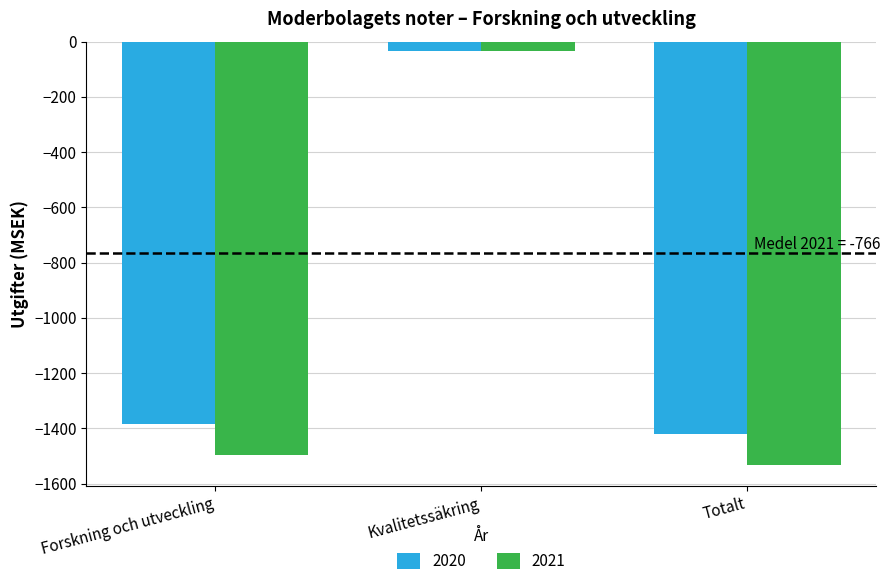

List the labels in order of 2020 value, smallest first.

Totalt, Forskning och utveckling, Kvalitetssäkring